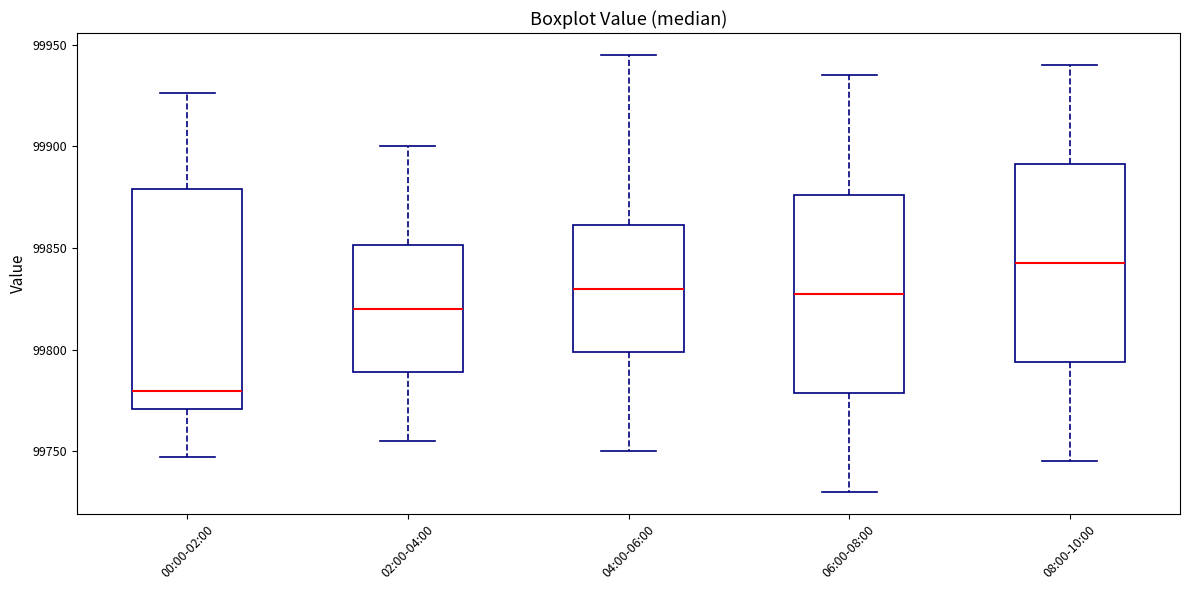

Reading left to right, transcribe this box plot: for each box, give where its median line is, the range the box spans, and where its two whiskers end, as read against the y-axis. The values are not printed on the chart, so give them approximately, as read against the axis.

00:00-02:00: median 99780, box 99770 to 99880, whiskers 99745 to 99925
02:00-04:00: median 99820, box 99790 to 99850, whiskers 99755 to 99900
04:00-06:00: median 99830, box 99800 to 99860, whiskers 99750 to 99945
06:00-08:00: median 99830, box 99780 to 99875, whiskers 99730 to 99935
08:00-10:00: median 99845, box 99795 to 99890, whiskers 99745 to 99940